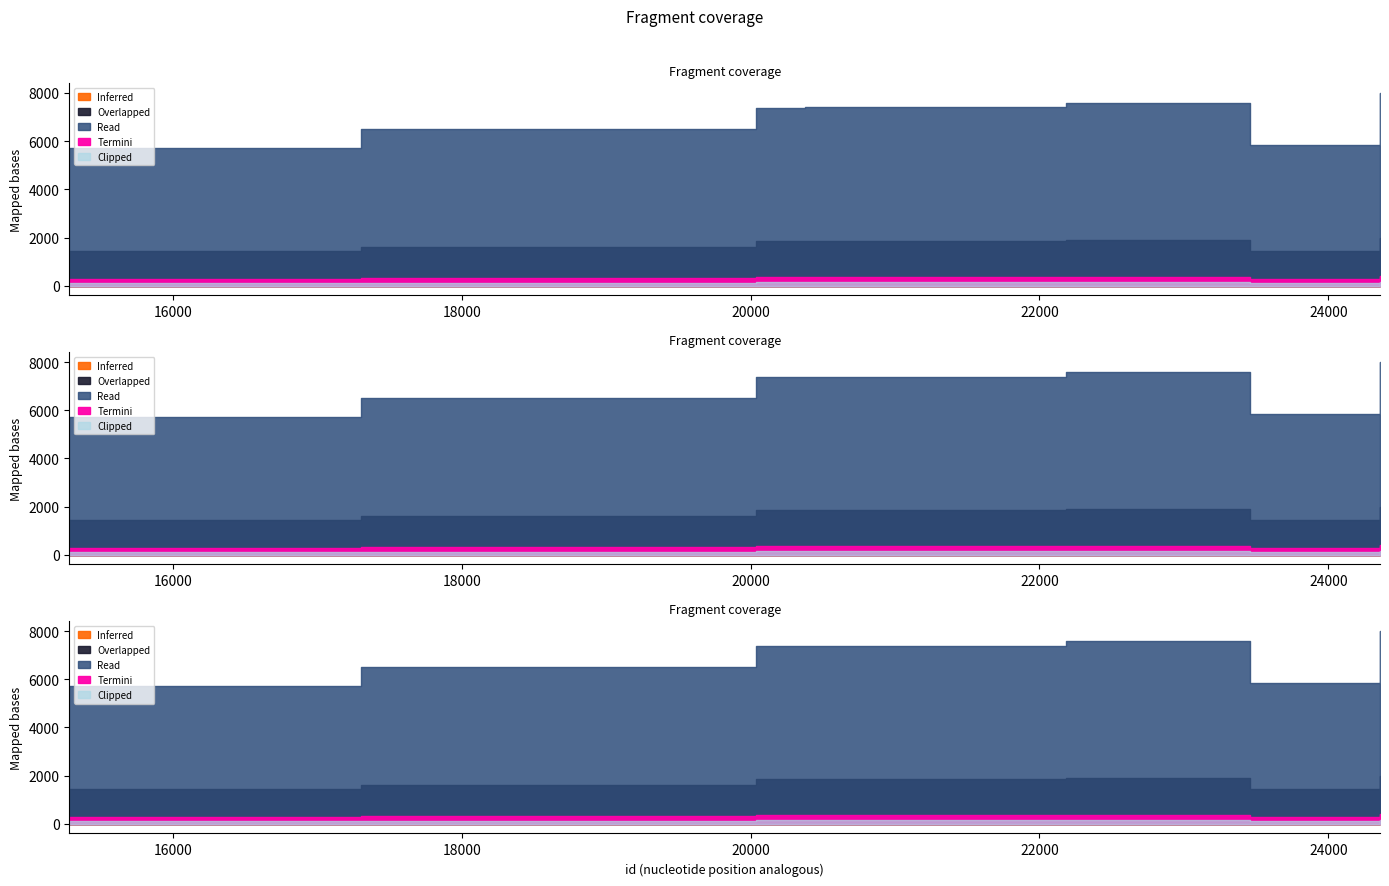

Reading left to right, transcribe all the data shown in this chart.

5736	6506	7365	7396	7398	7591	7591	5841	7999	8001